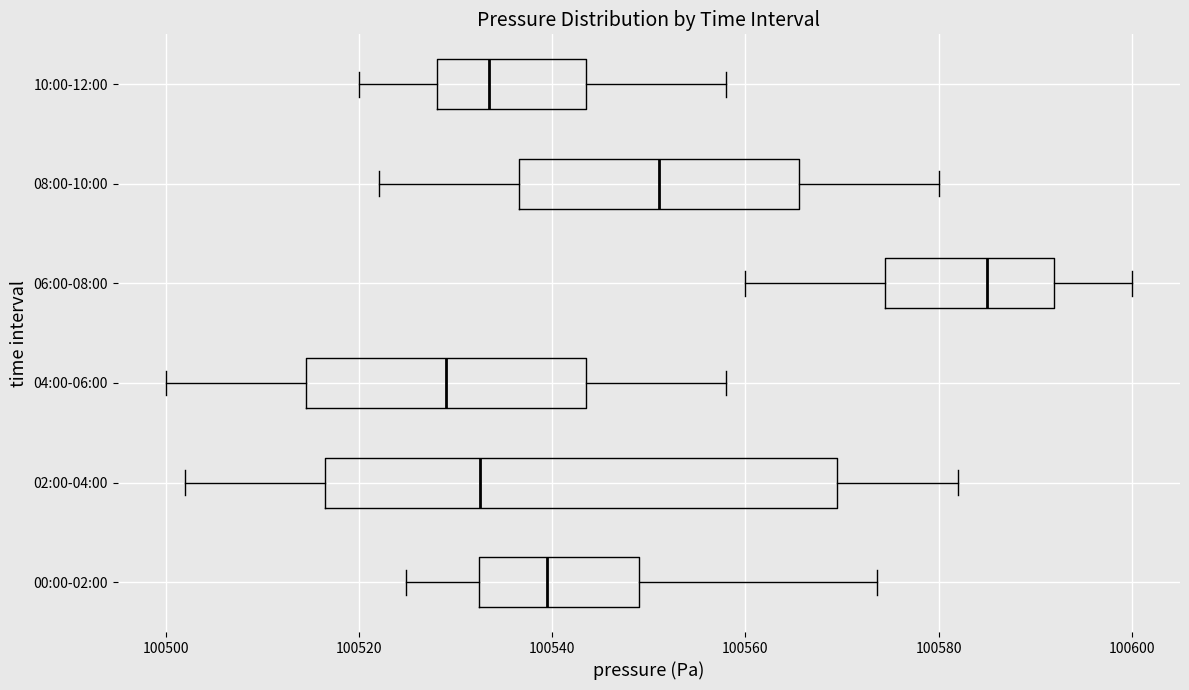

Which box has the furthest to the right median line?

06:00-08:00